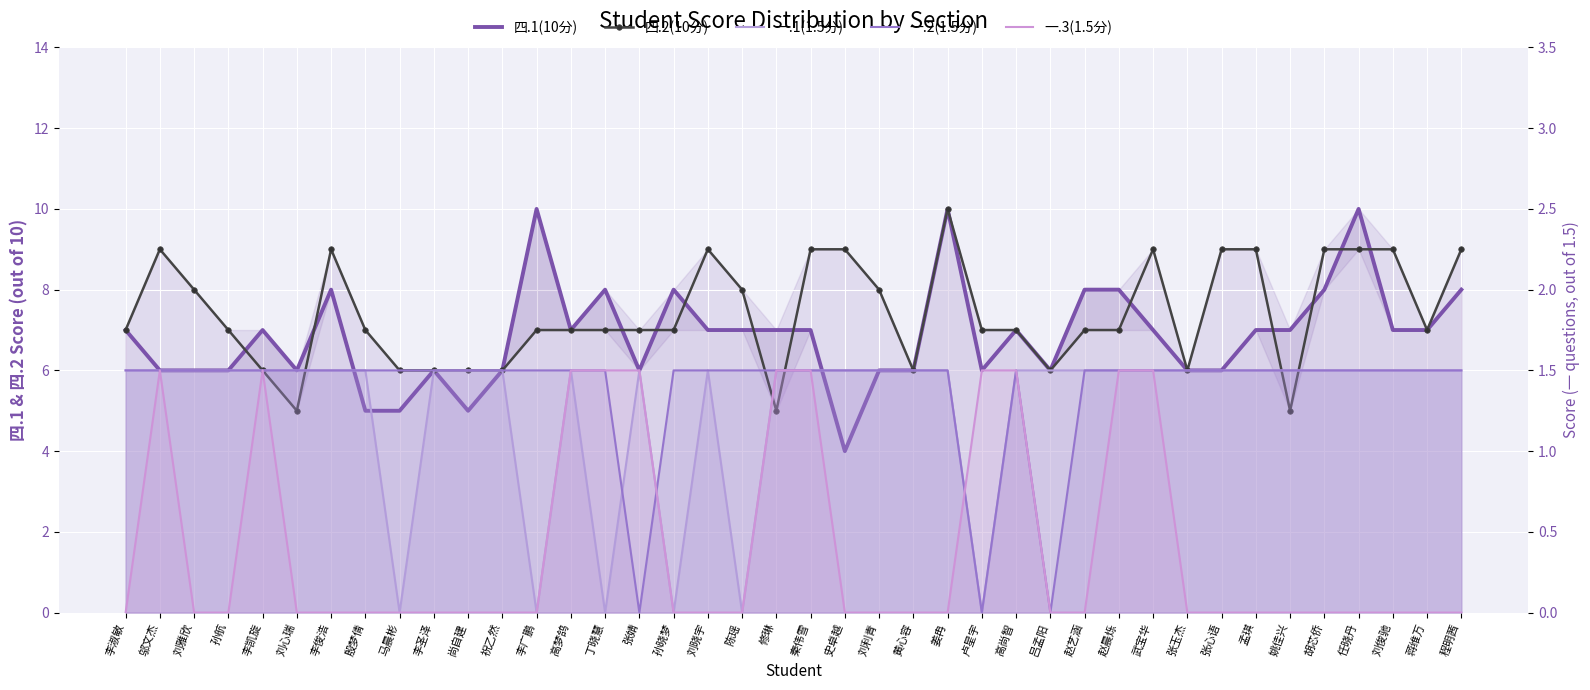

What is the average value of the 四.2(10分) series?

7.4